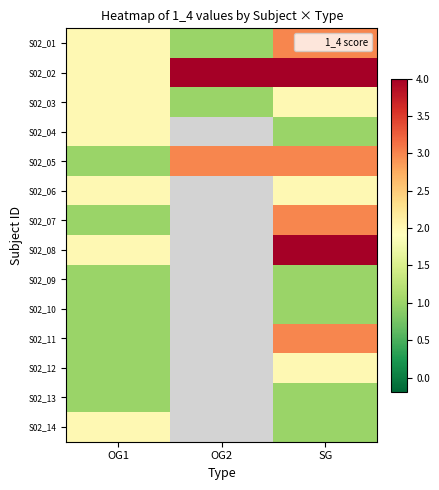

What is the approximate value of S02_04 at SG?

1.0